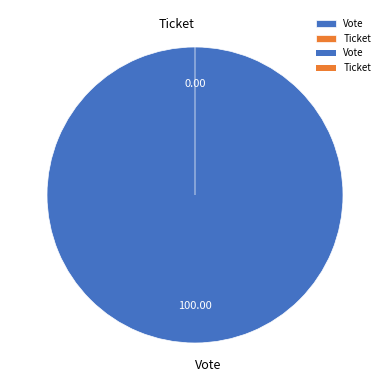

Is Ticket the majority of the pie?

No